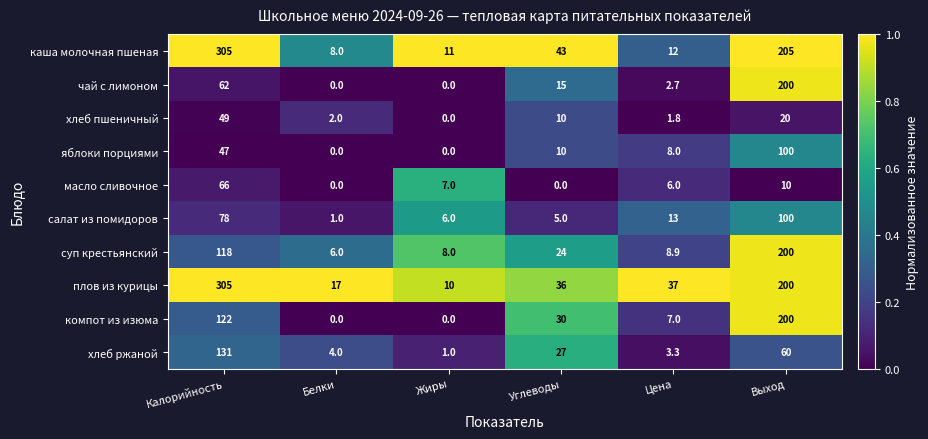

At which category is the sum across all series the highest?

Выход